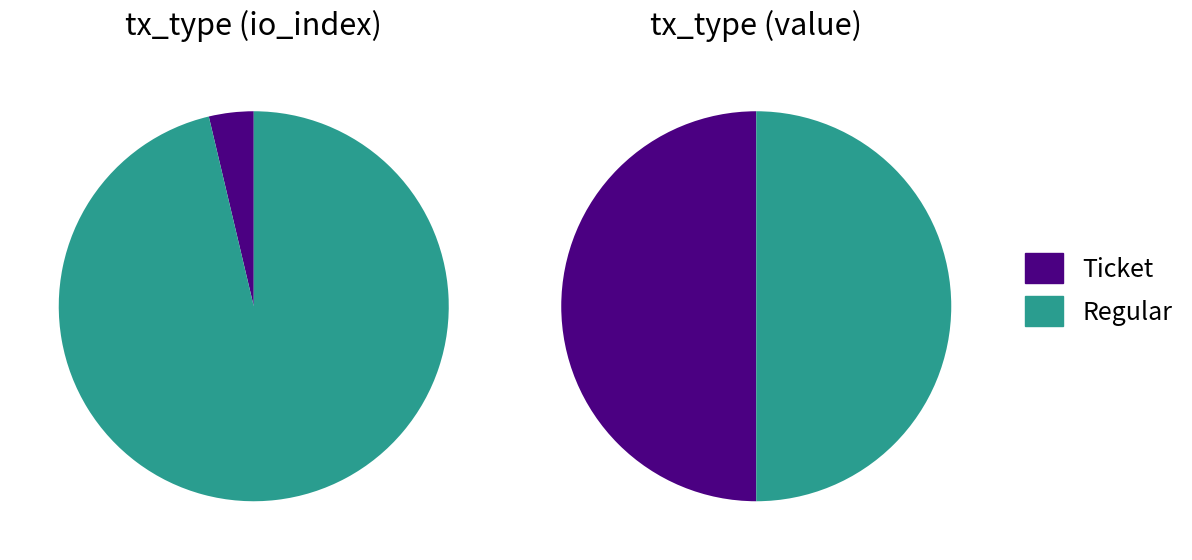

Count the number of slices in the pie.

2